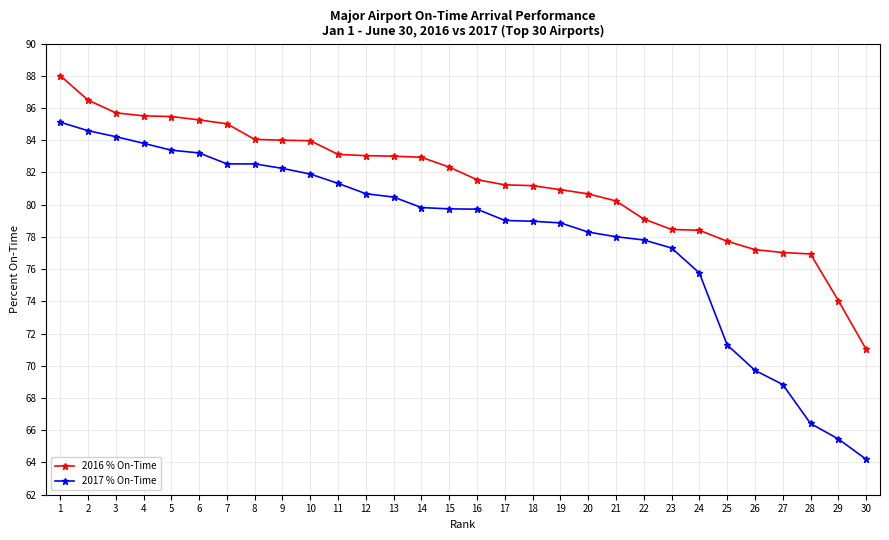

Which series has the largest total across all categories?

2016 % On-Time